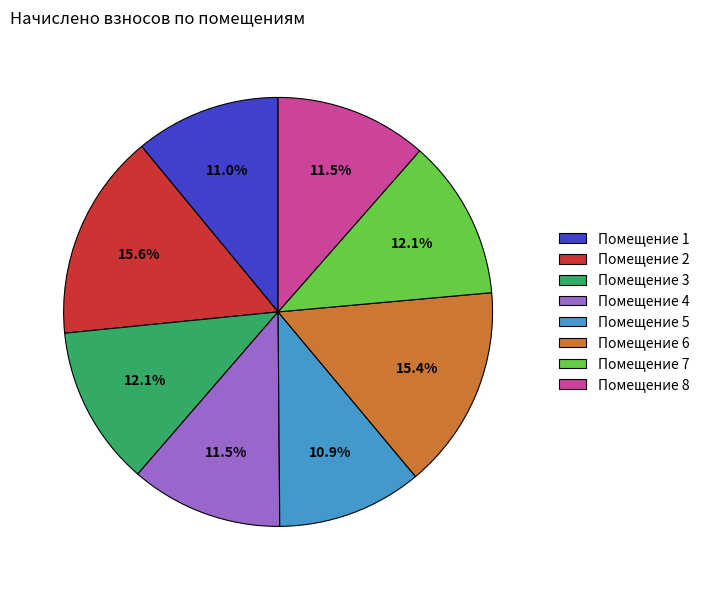

Is Помещение 3 the majority of the pie?

No